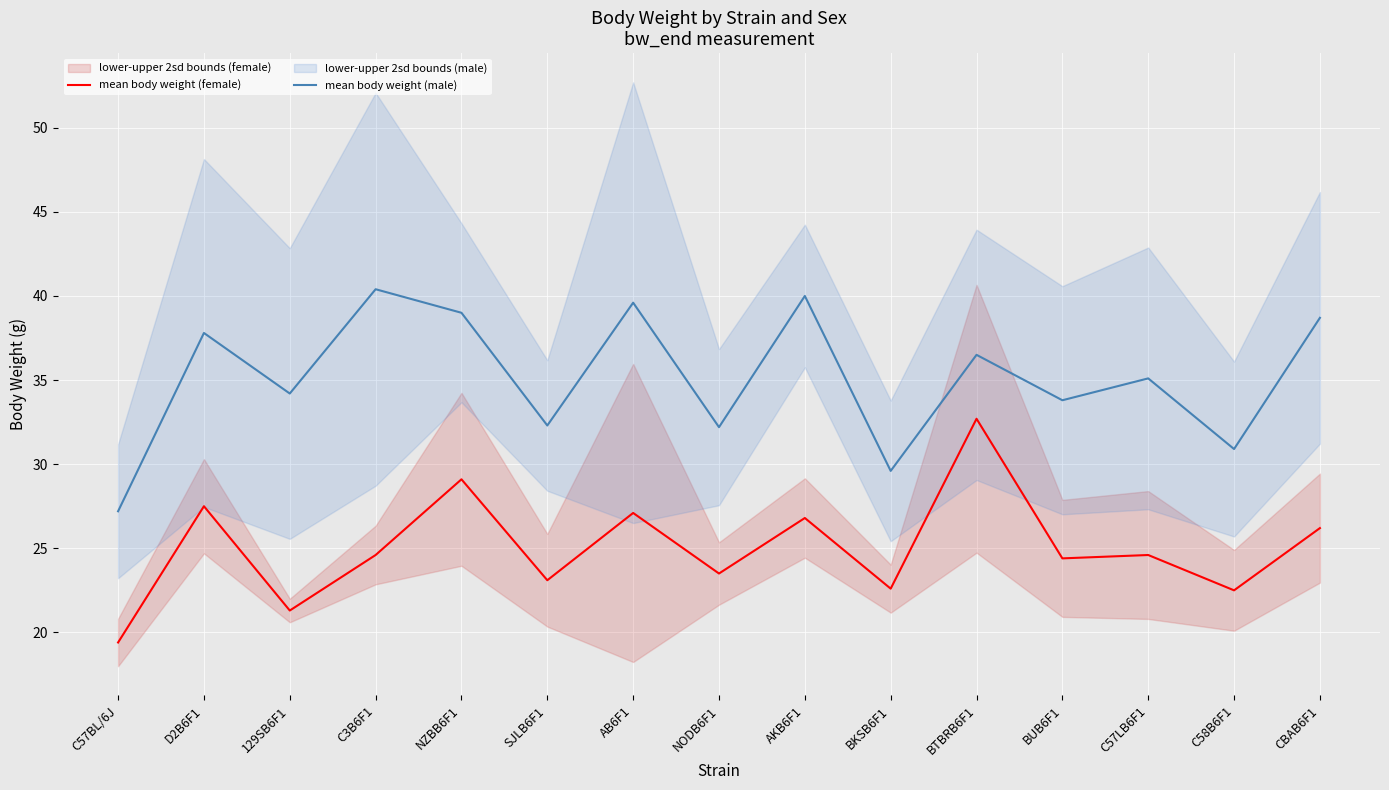

Which has a higher value, C58B6F1 or BKSB6F1?

BKSB6F1